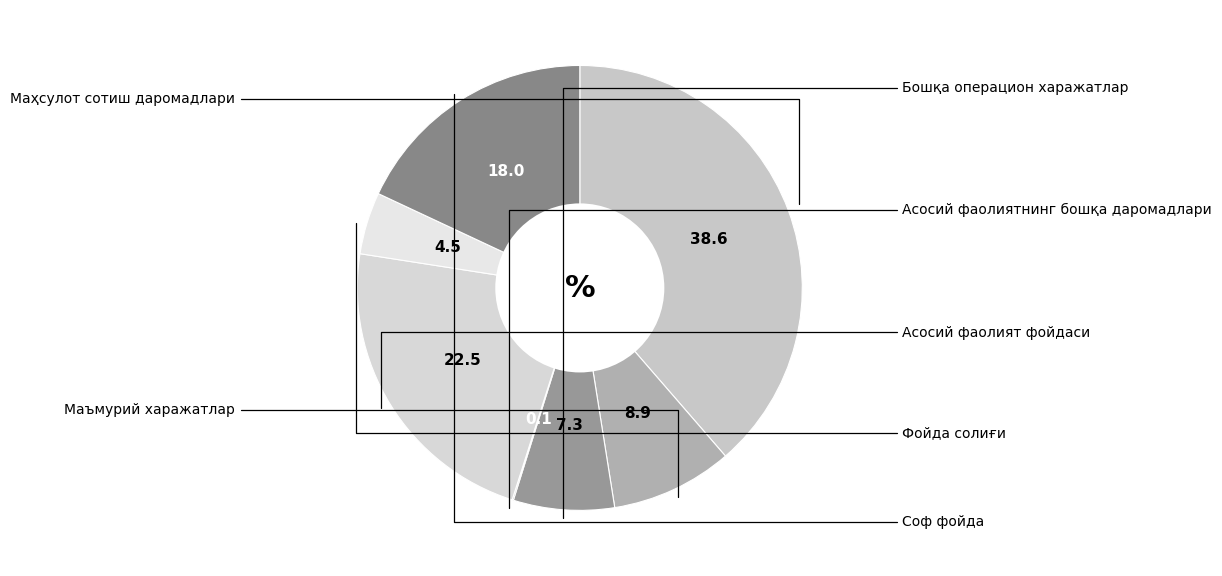

Is it true that Маъмурий харажатлар is 9% of the pie?

True